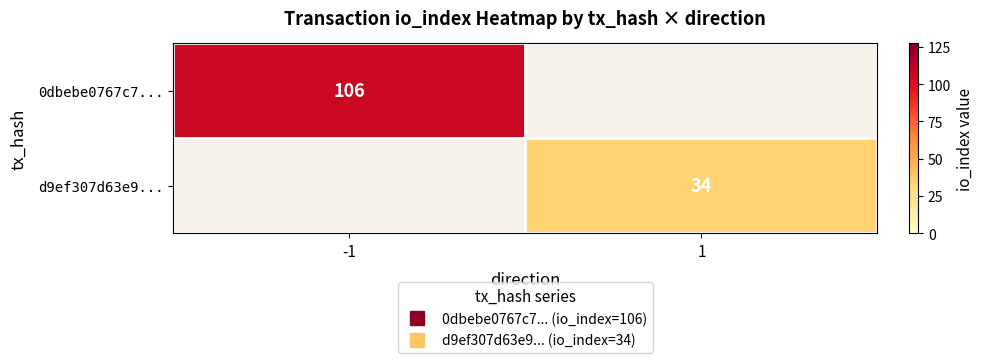

Rank the series by their maximum value, from highest to lowest.

0dbebe0767c7..., d9ef307d63e9...